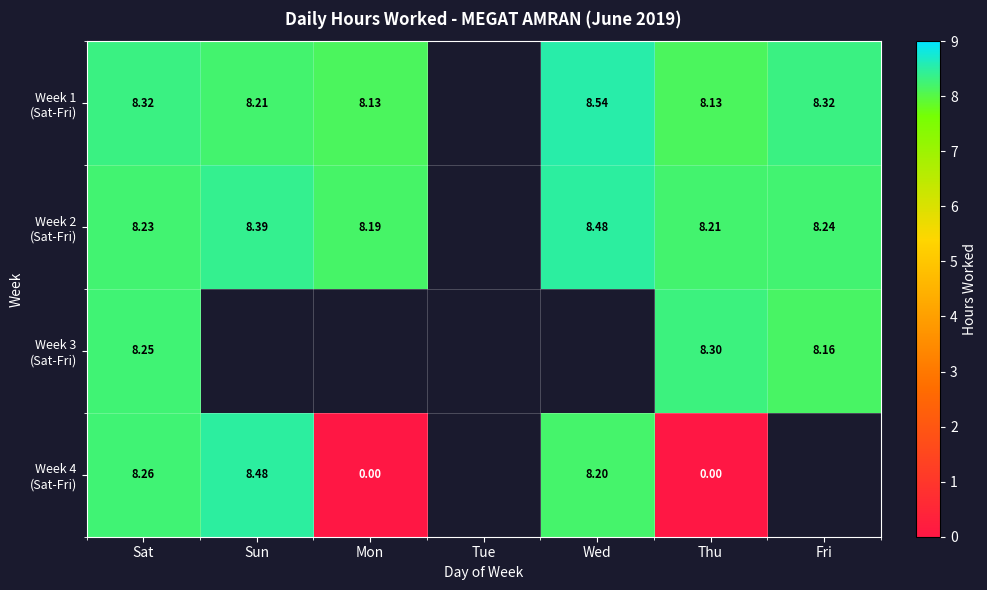

What is the spread (max minus min) of values at Mon?

8.2